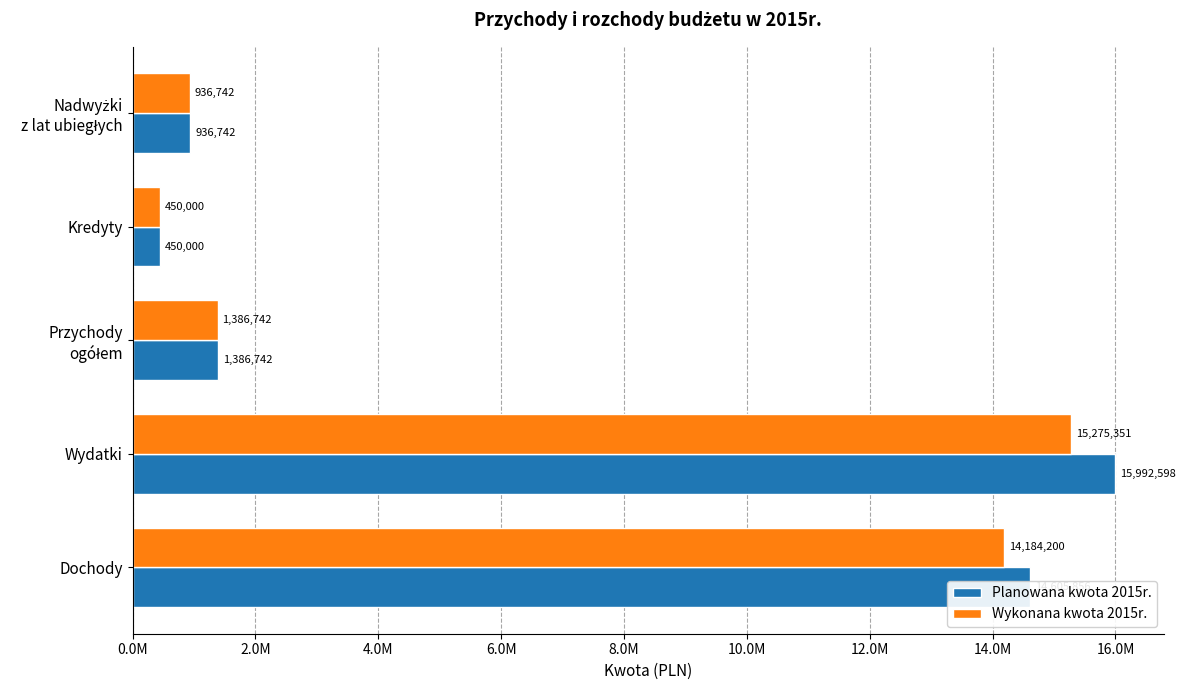

Where is Wykonana kwota 2015r. nearest to the value 7862675?

Dochody